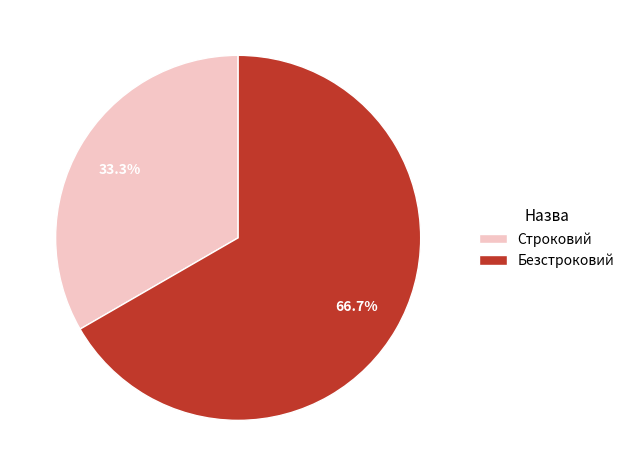

True or false: Безстроковий accounts for 55% of the total.

False